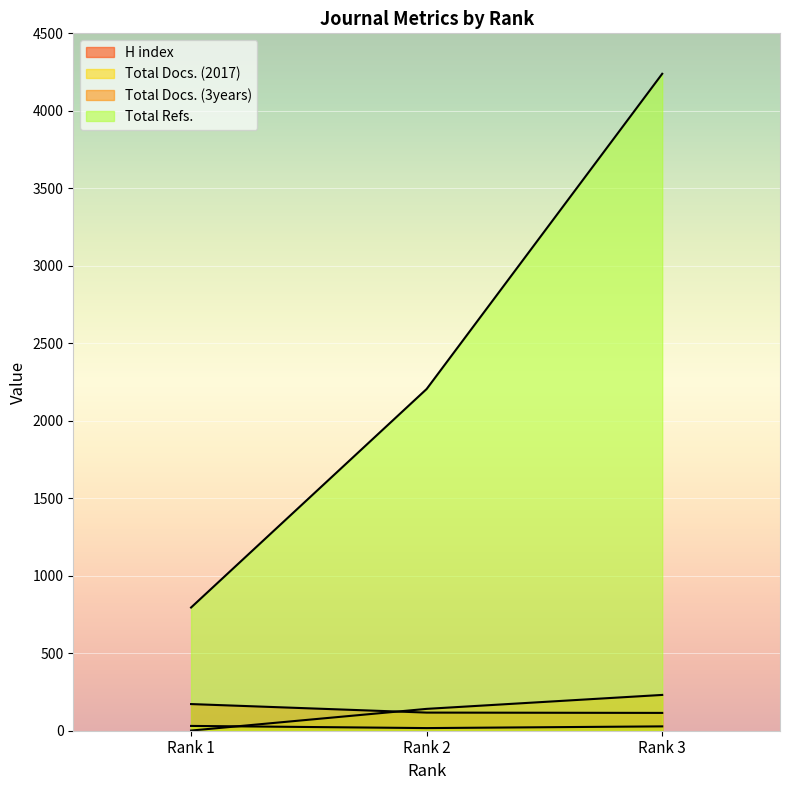

Rank the series at Rank 1 from highest to lowest value.

Total Refs., H index, Total Docs. (2017), Total Docs. (3years)